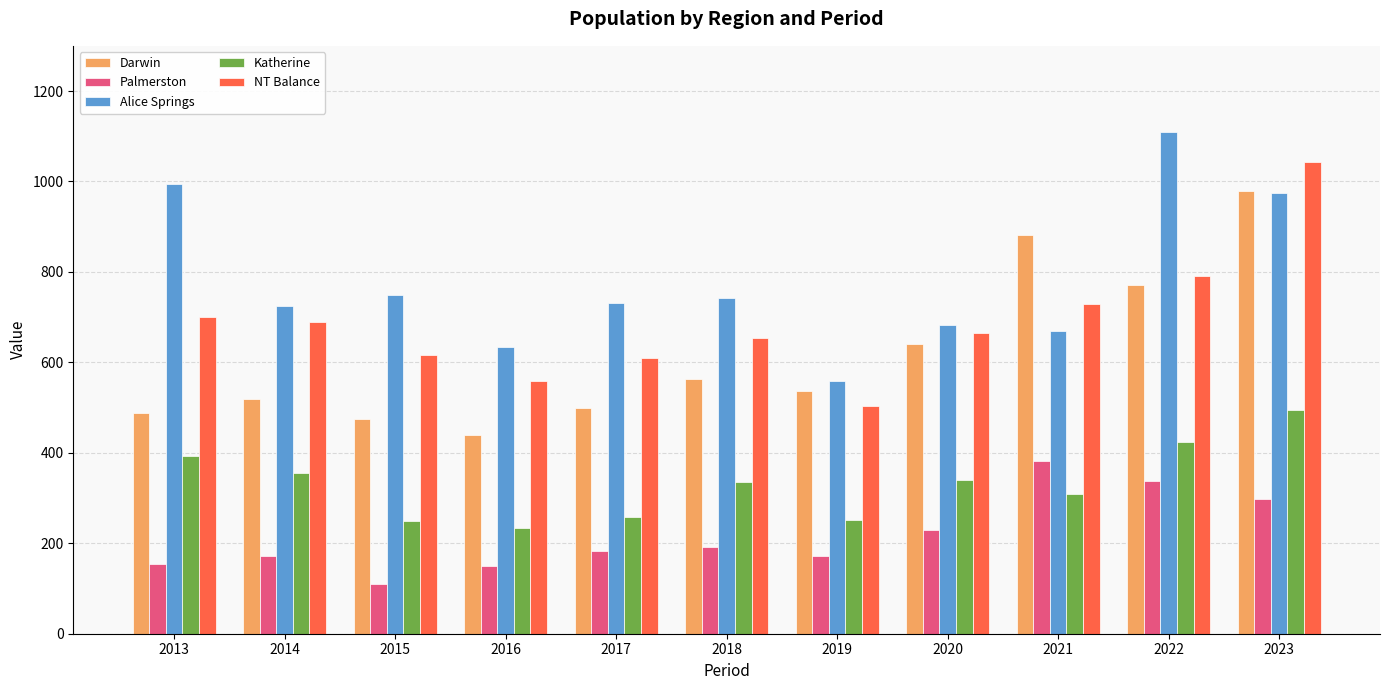

Which series has the largest total across all categories?

Alice Springs